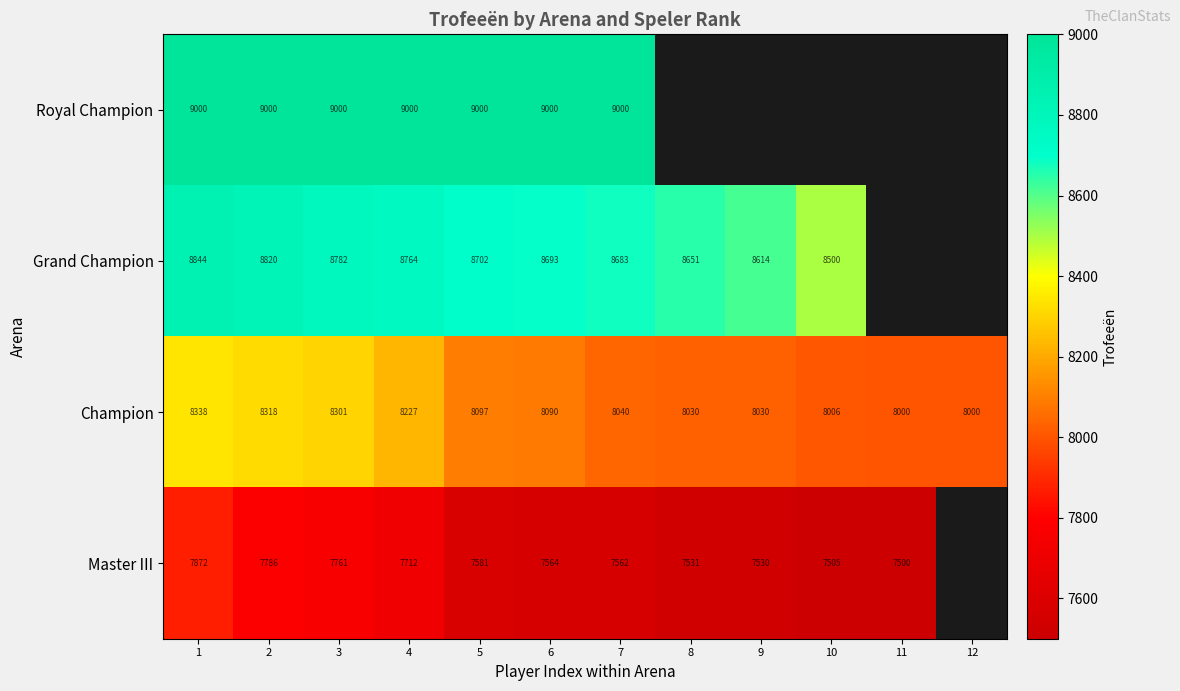

At which category does the chart reach its minimum across all series?

11